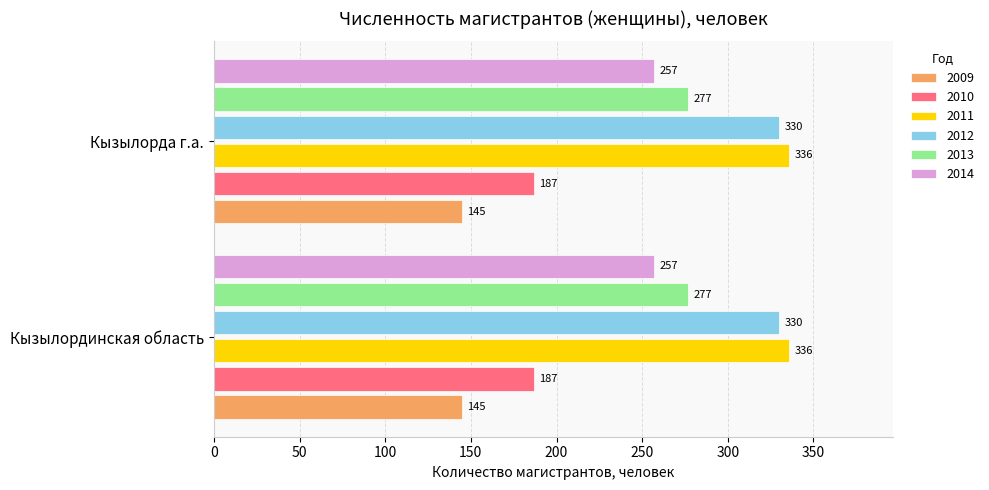

Read the 2010 value at Кызылорда г.а..

187